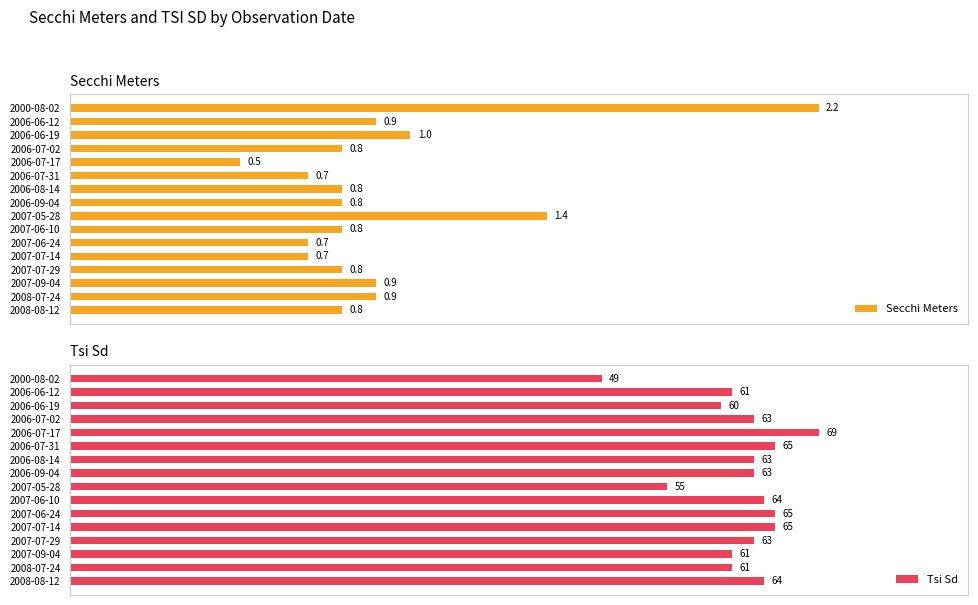

Rank the series by their maximum value, from highest to lowest.

Tsi Sd, Secchi Meters